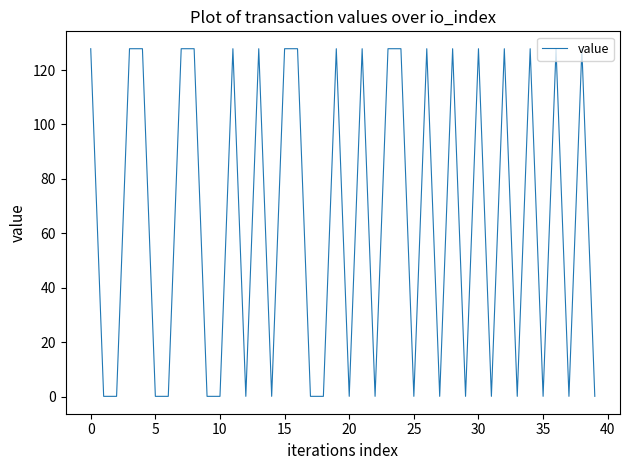

Is this an area chart (filled region under the line)?

No